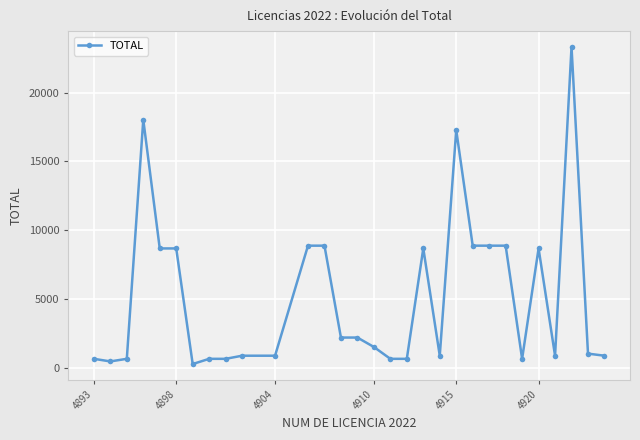

True or false: the data has more than 0 interior local peaks.

True